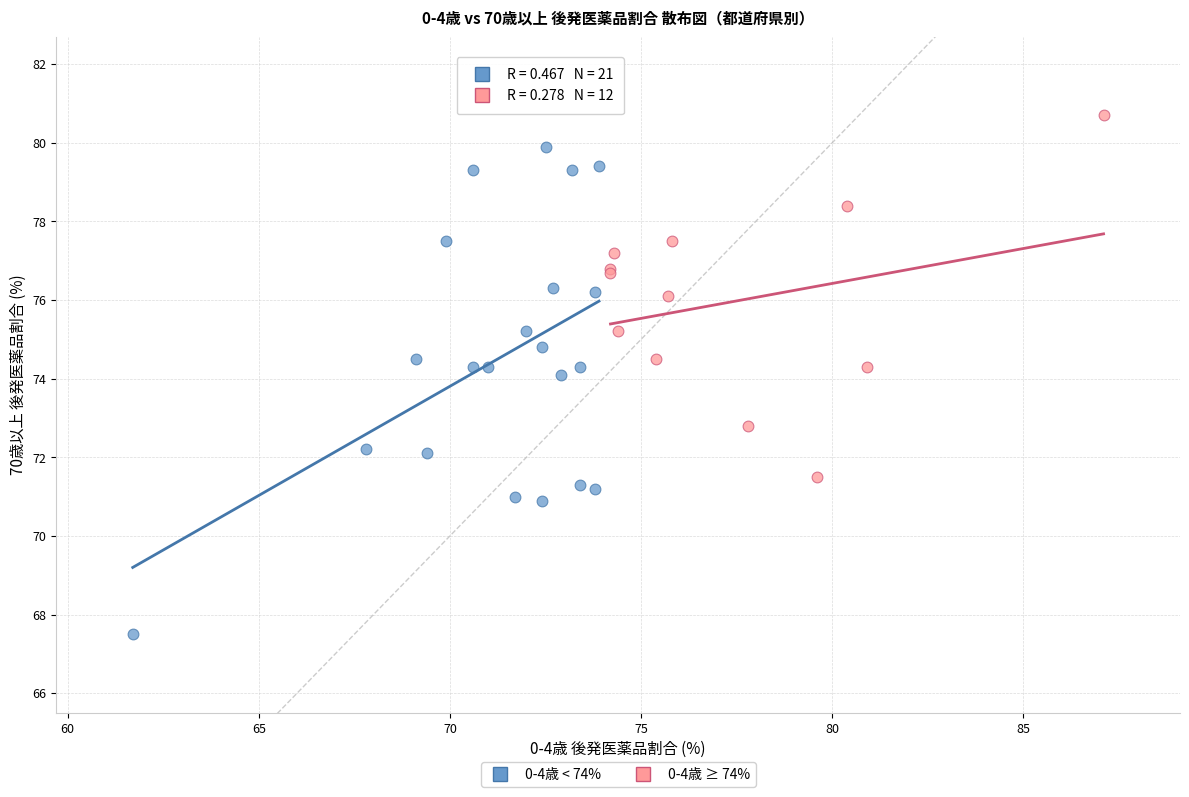

Which series has the widest spread of Y values?

0-4歳 < 74%